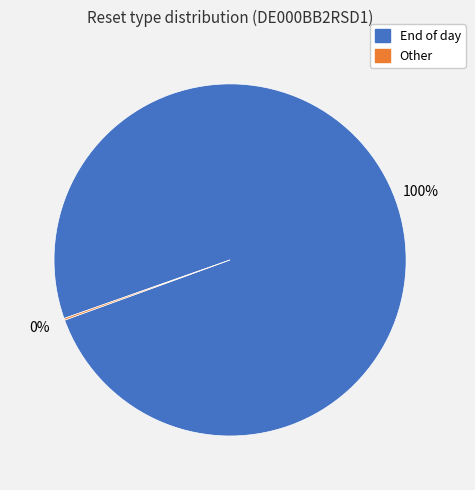

Is there a majority slice in this chart?

Yes